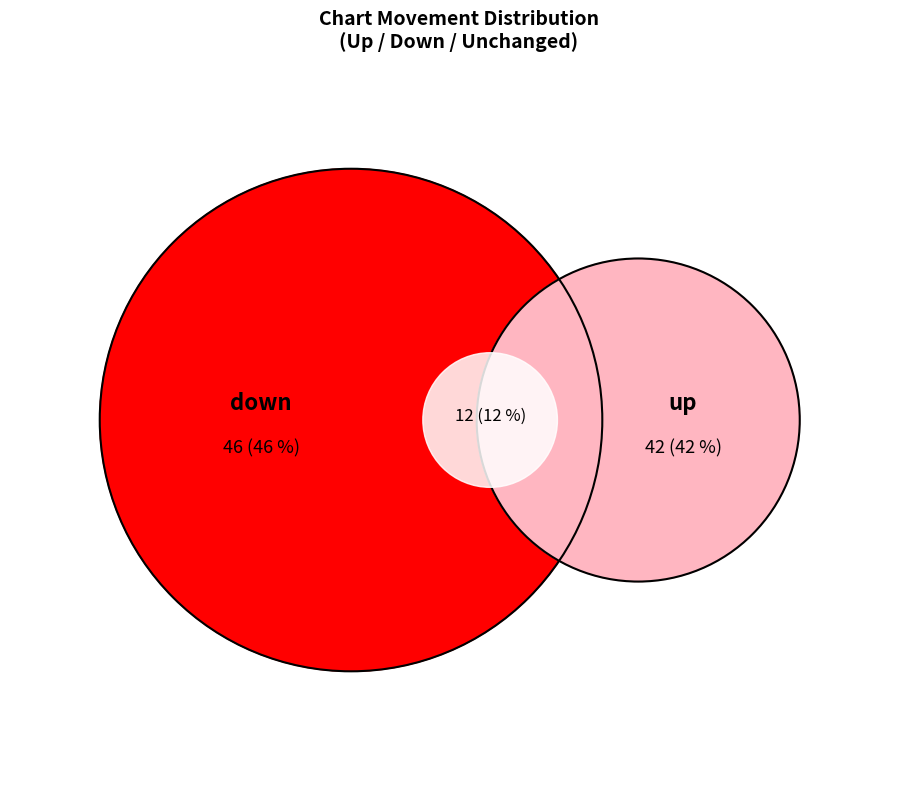

What portion of the pie excludes up?

58.0%